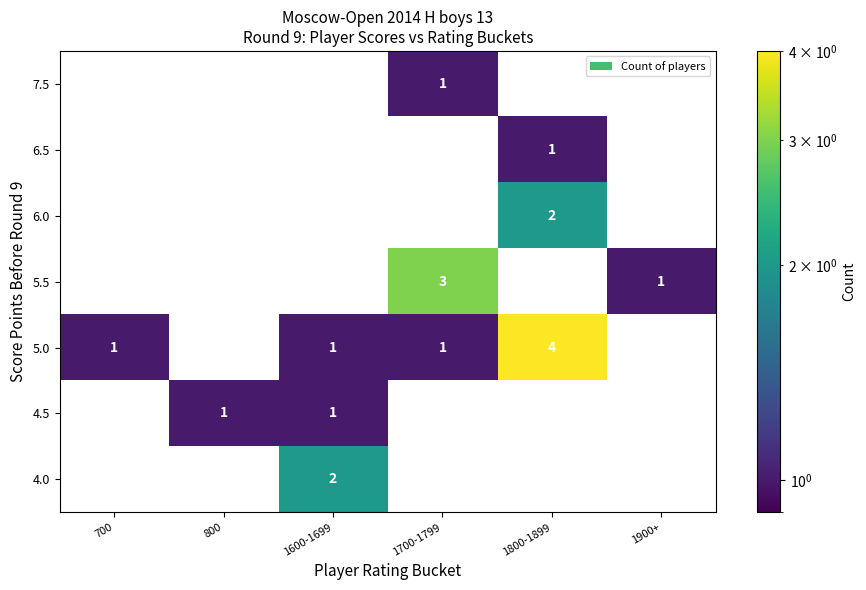

What is the sum of the 5.0 values at 1800-1899 and 700?

5